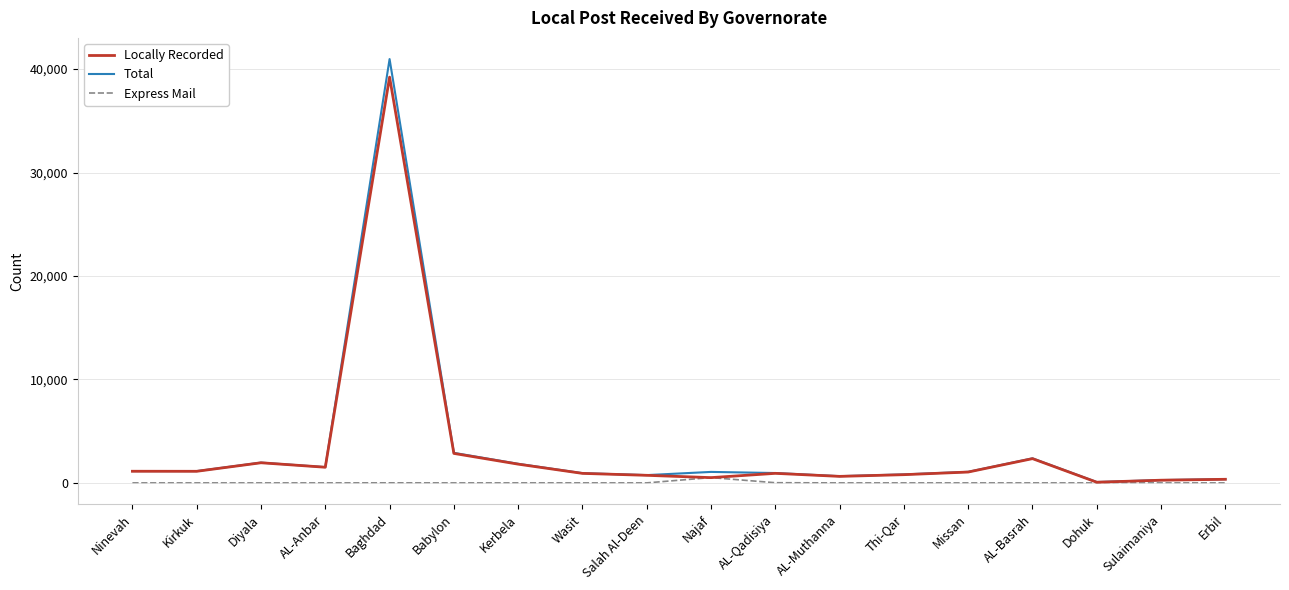

At which category is the sum across all series the highest?

Baghdad